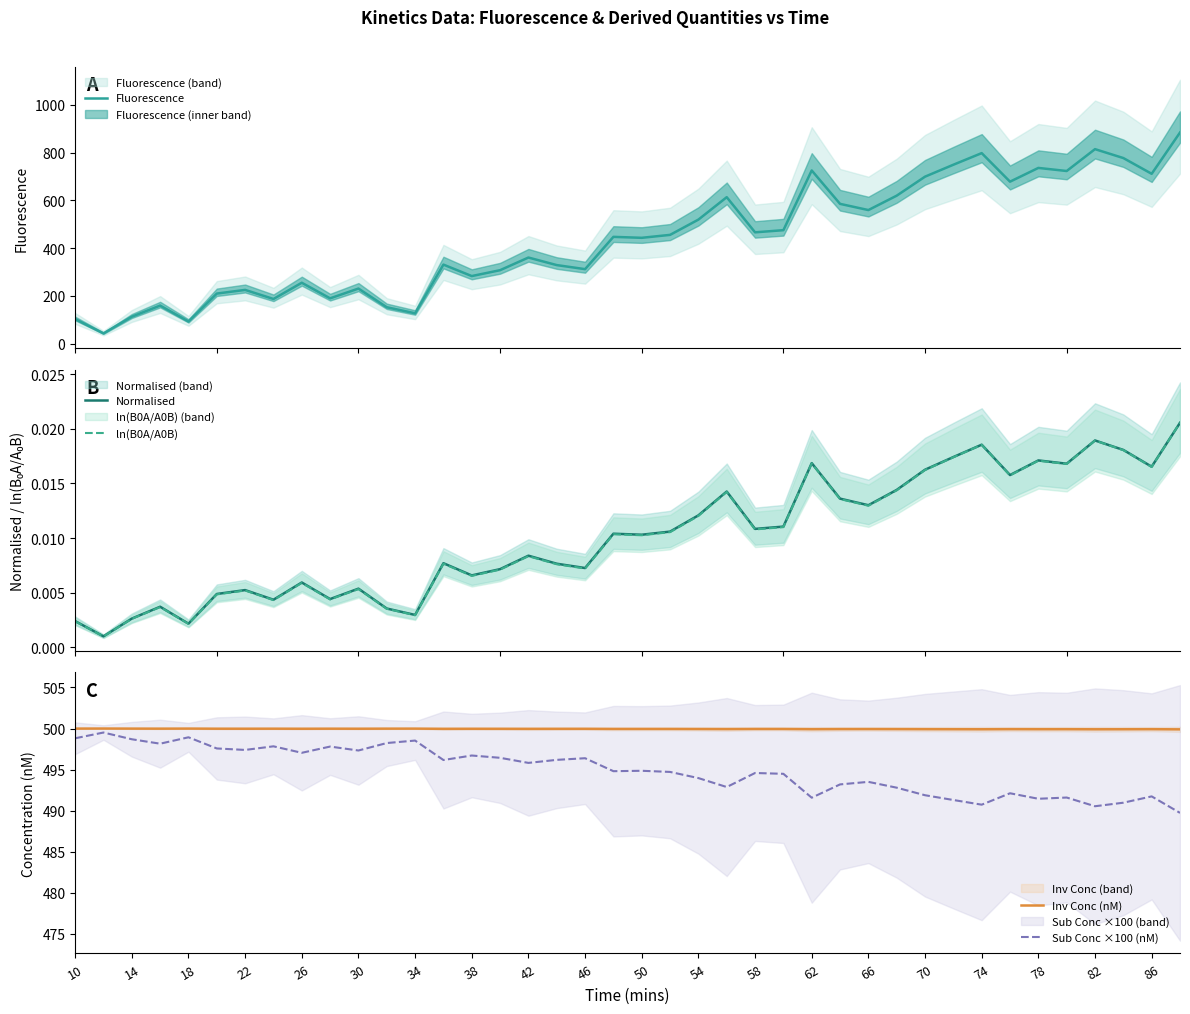

What is the lowest value of the Sub Conc ×100 (nM) series?

489.7